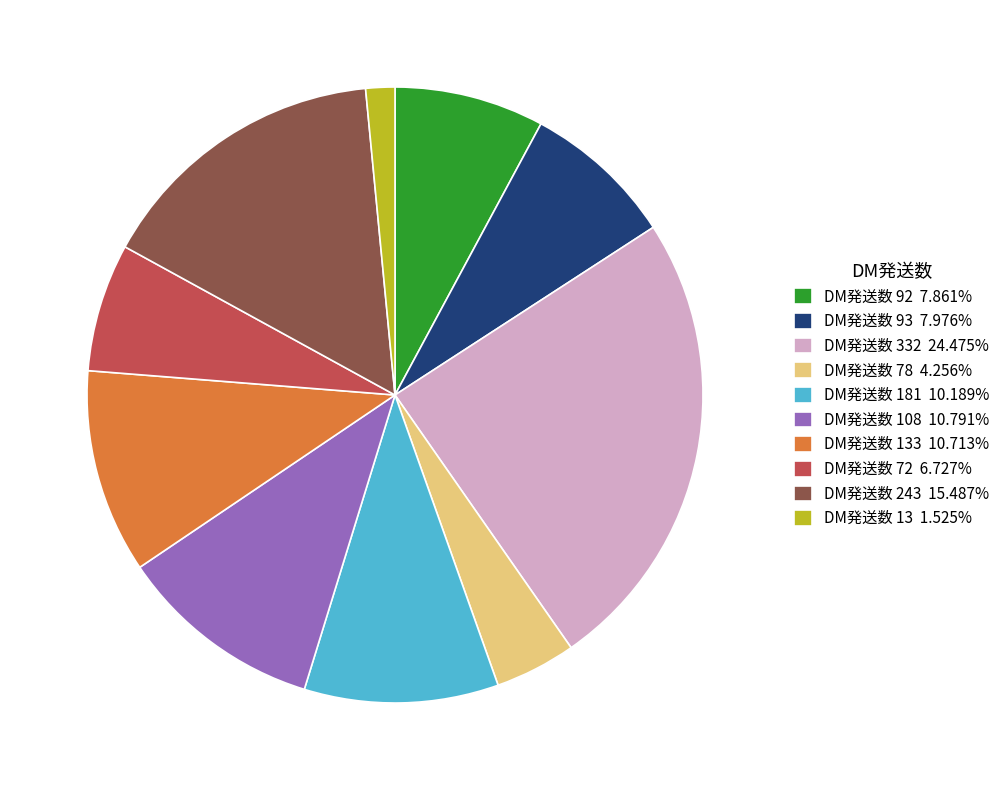

Do DM発送数 133 10.713% and DM発送数 13 1.525% together represent more than half of the pie?

No